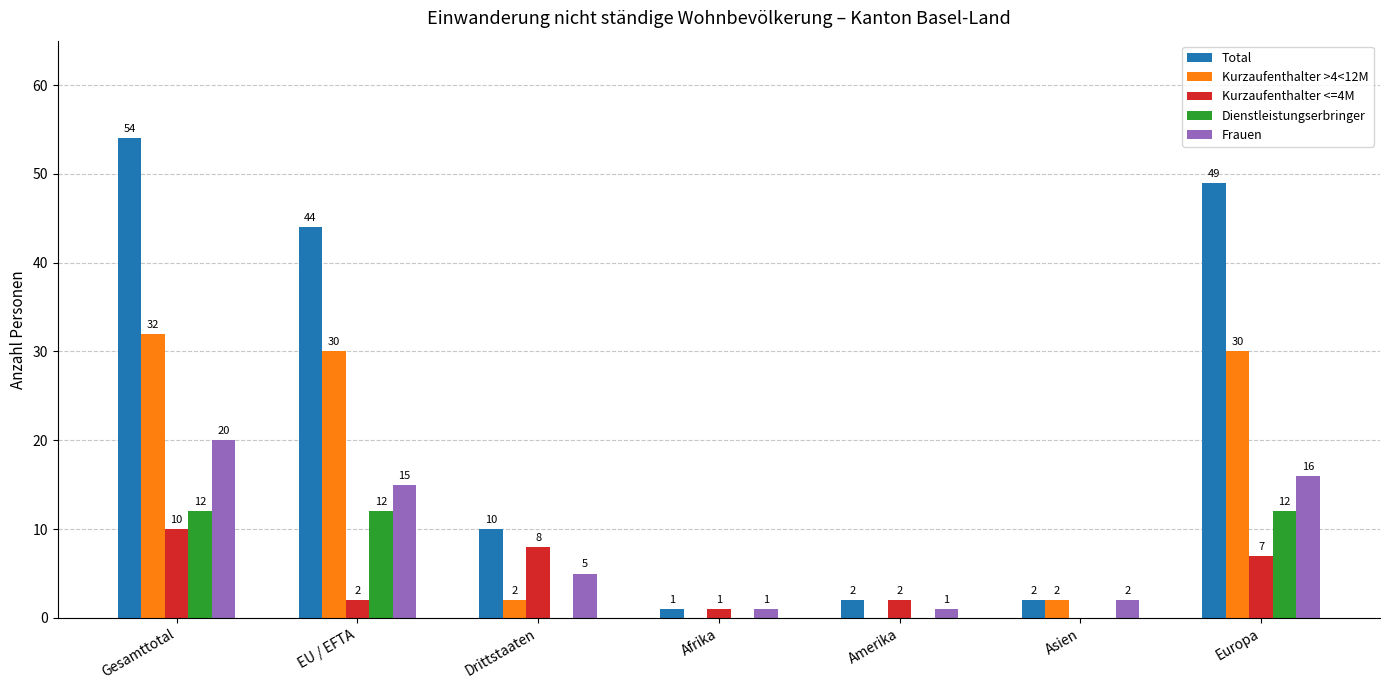

Is the value of Frauen at Asien greater than the value of Kurzaufenthalter <=4M at Drittstaaten?

No